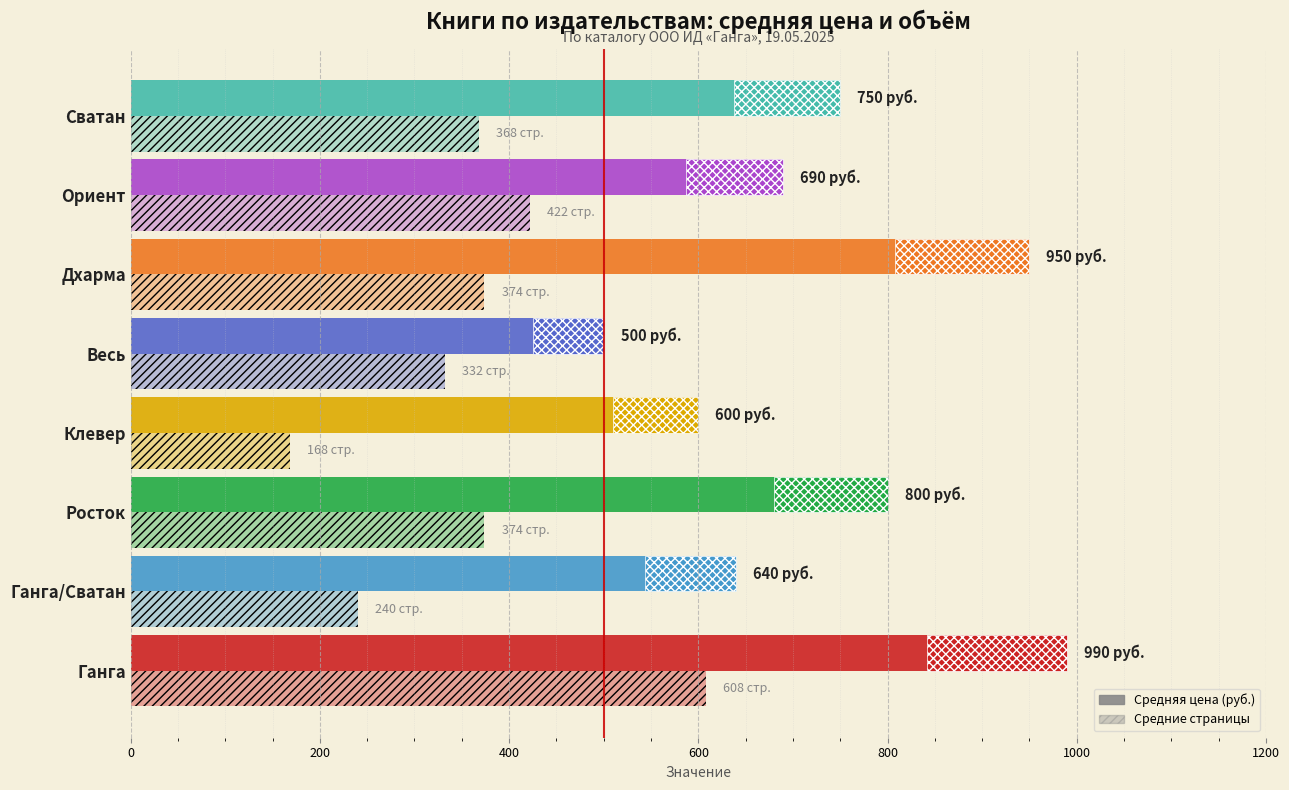

What is the total value across all series at Росток?

1174